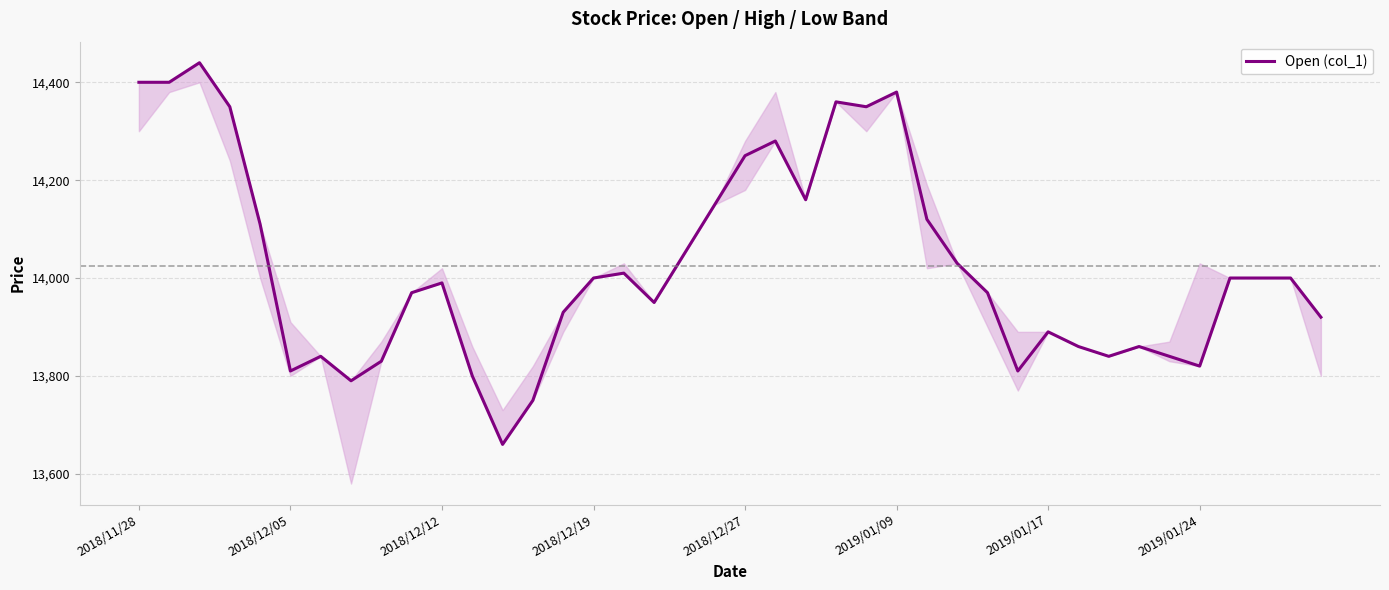

What is the smallest value displayed?

13660